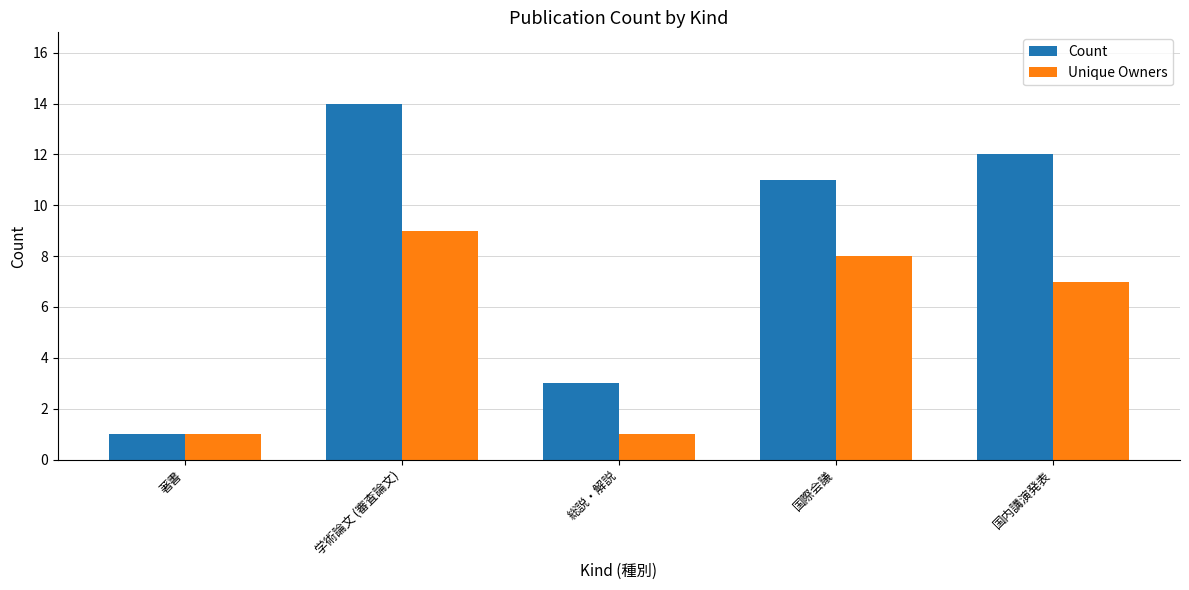

What position from the right is 著書?

5